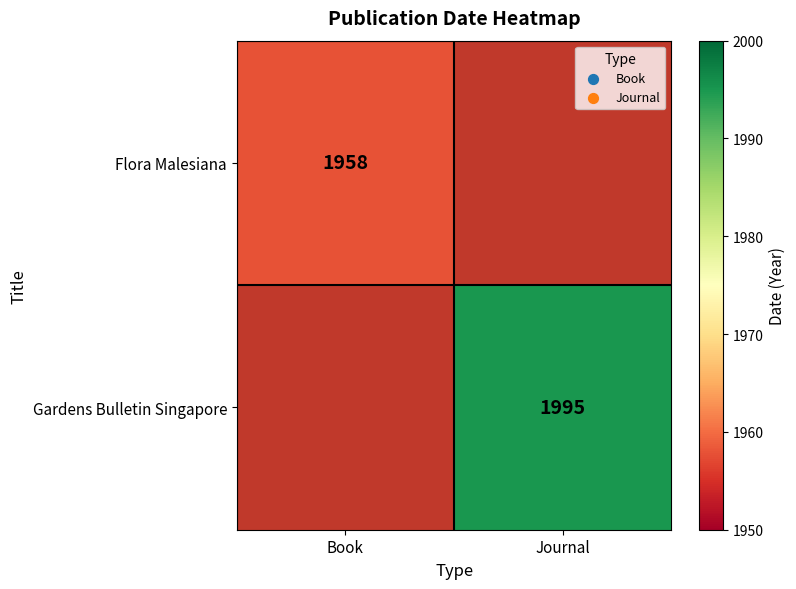

The Gardens Bulletin Singapore series shows 2862 at Journal. True or false?

False